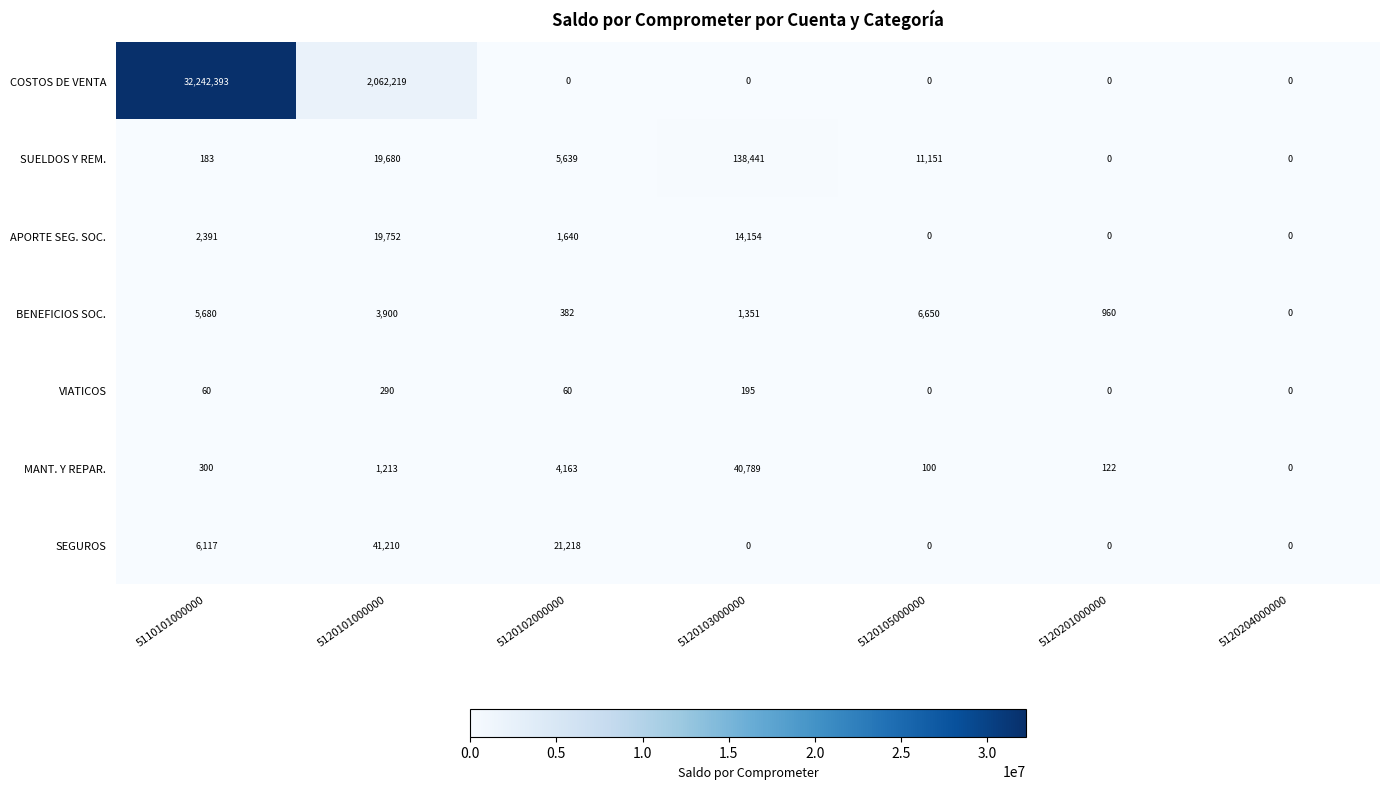

Which label corresponds to the largest value in the chart?

5110101000000